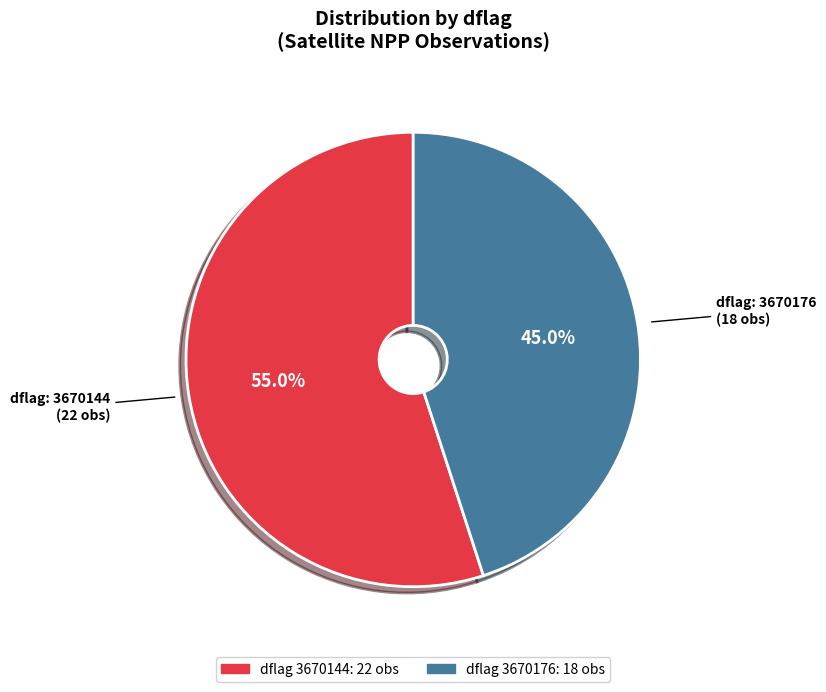

Does any single category account for the majority?

Yes